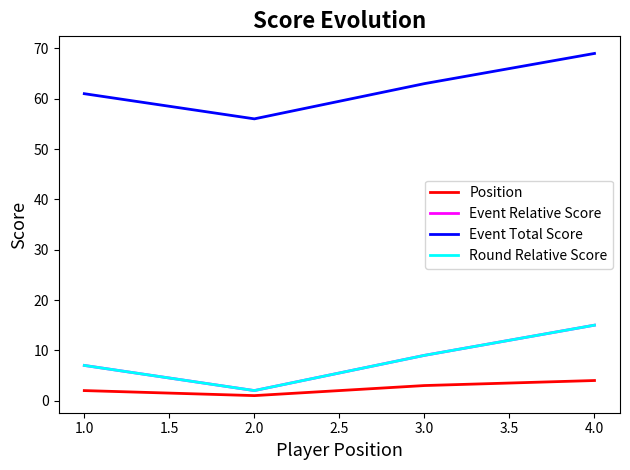

Reading right to left, extract all data points from this chart.

Position: 4	3	1	2
Event Relative Score: 15	9	2	7
Event Total Score: 69	63	56	61
Round Relative Score: 15	9	2	7